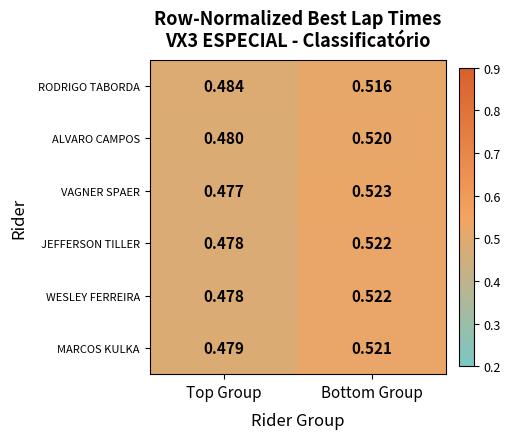

Between Top Group and Bottom Group, which series saw the biggest shift?

VAGNER SPAER